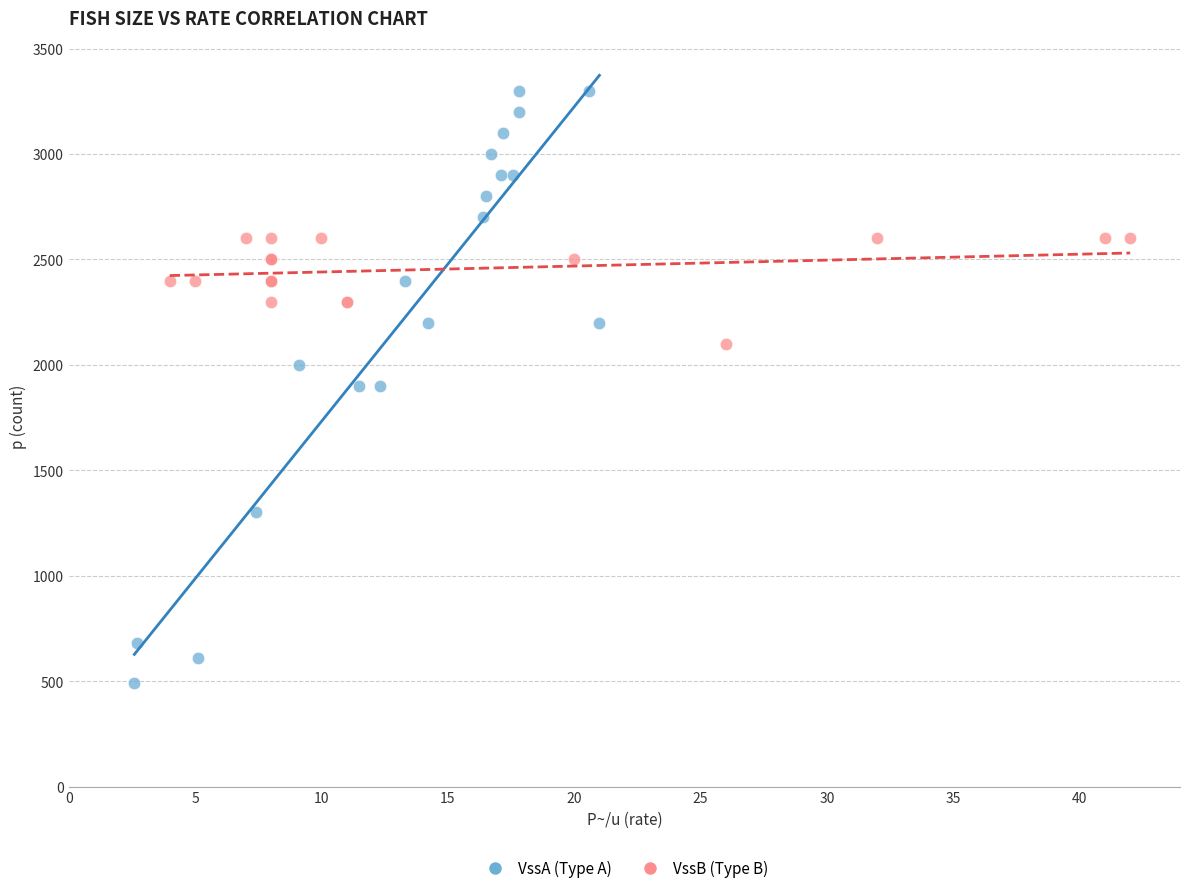

Which series contains the lowest Y value?

VssA (Type A)